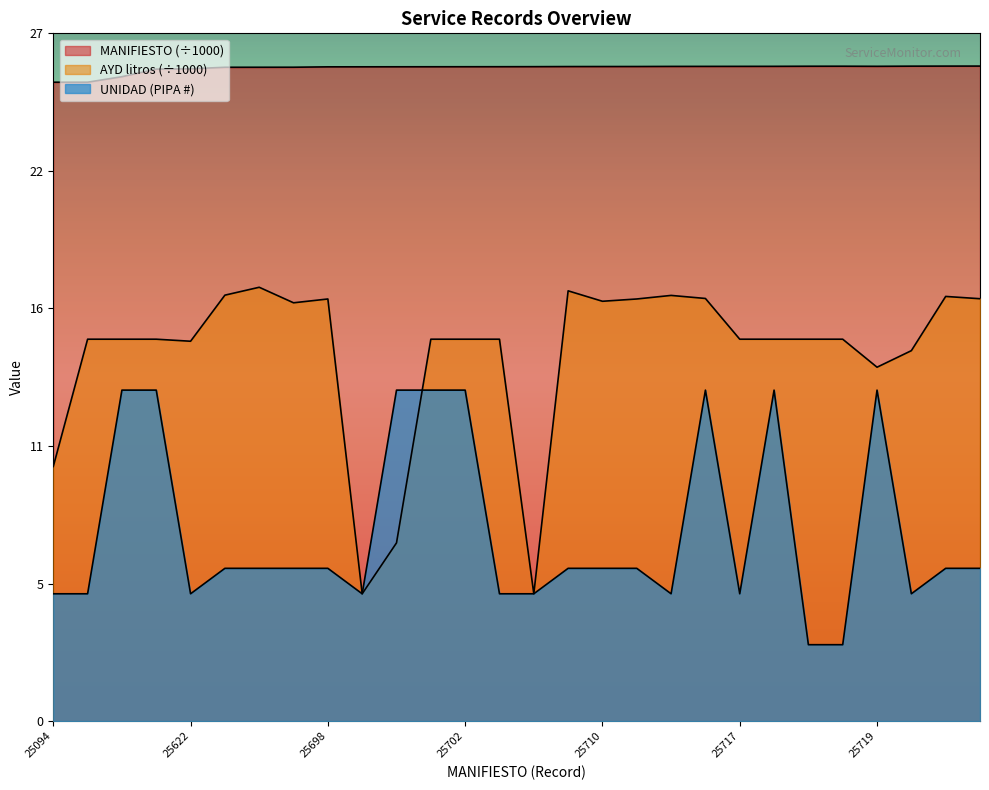

Is the value of AYD (litros) at 25727 greater than the value of MANIFIESTO at 25682?

No